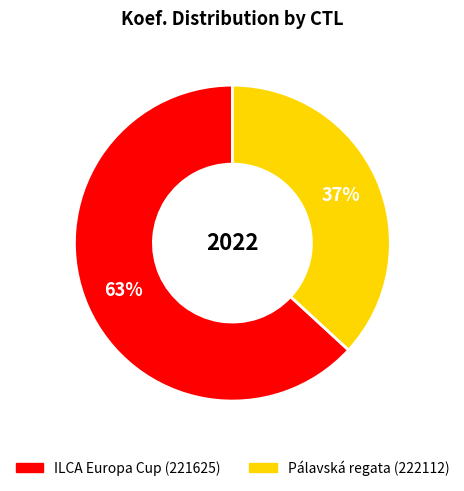

Is there a majority slice in this chart?

Yes